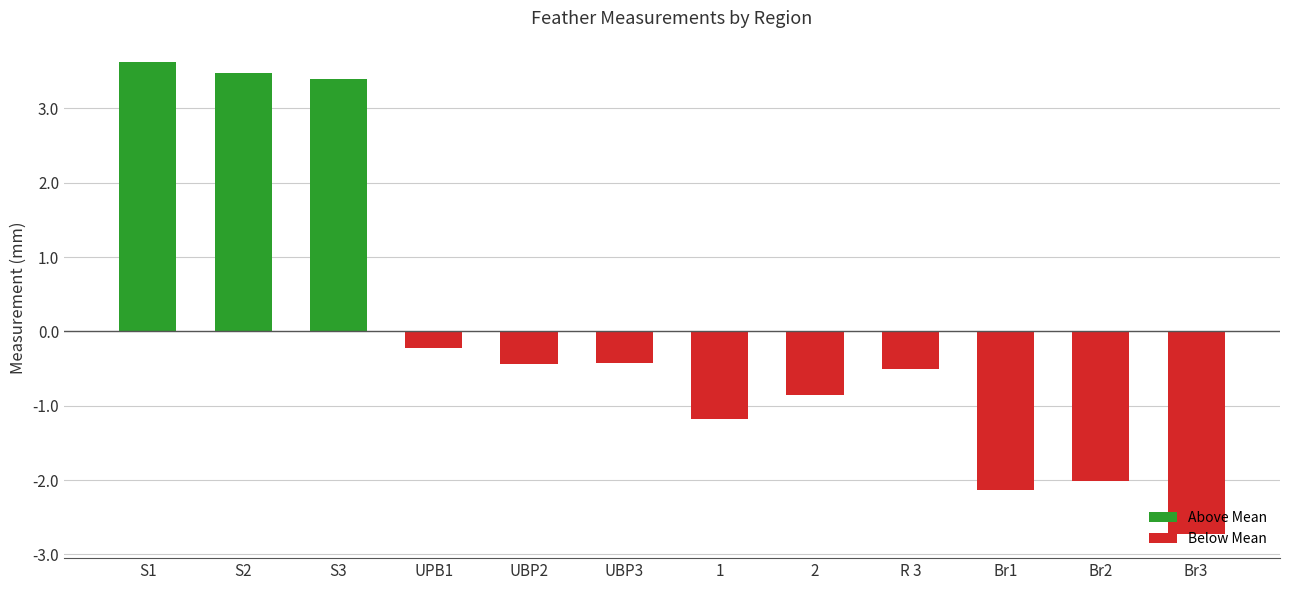

Between R 3 and S1, which is larger?

S1